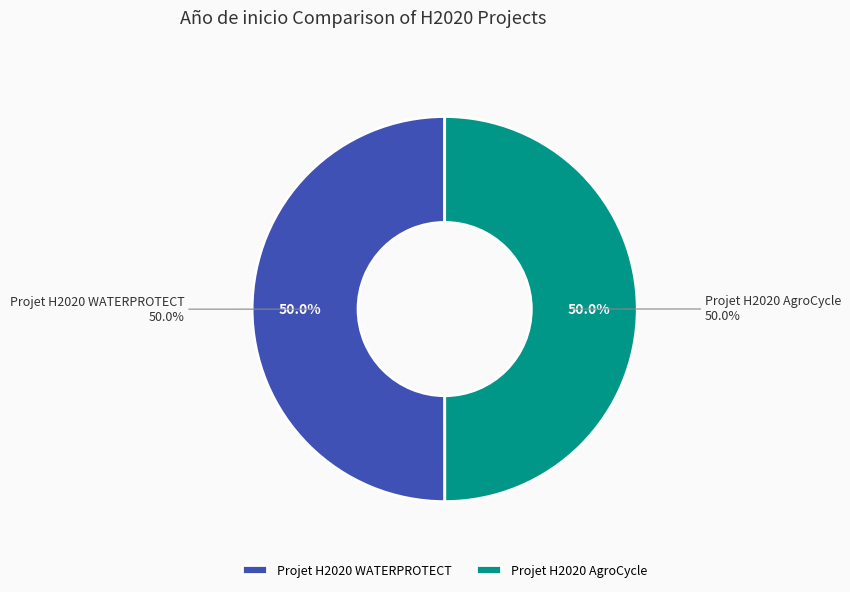

To the nearest percent, what portion does Projet H2020 AgroCycle represent?

50%